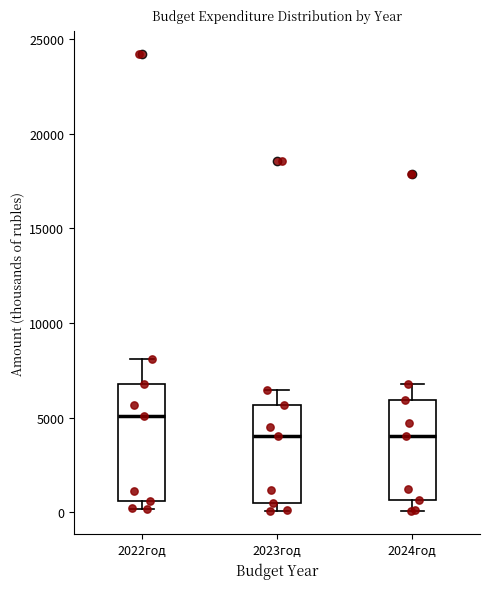

Where does the median line of the box for 2023год sit on the y-axis? The values are not printed on the chart, so give them approximately, as read against the axis.

4000